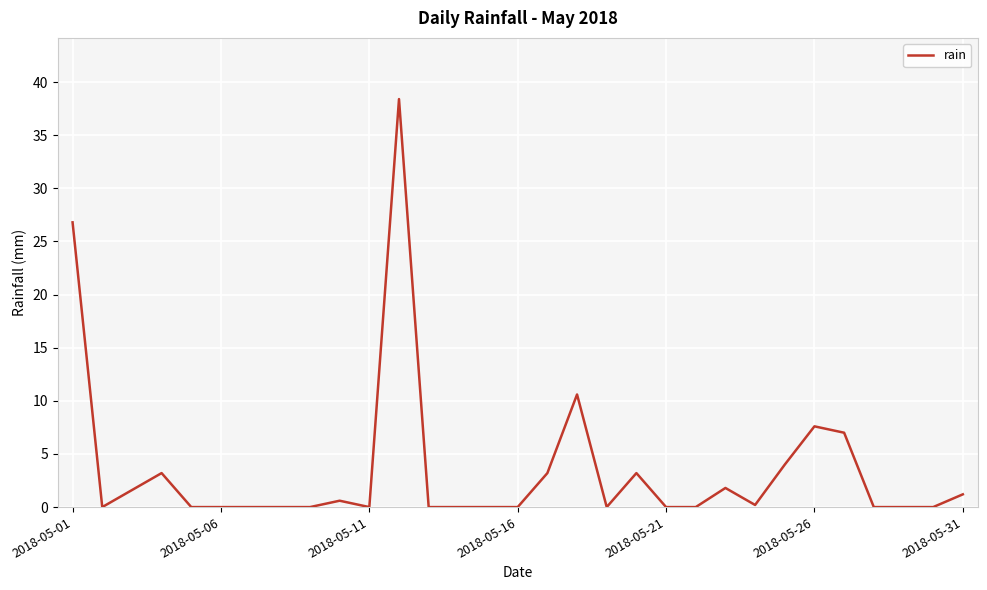

What is the difference between the maximum and minimum values?

38.4